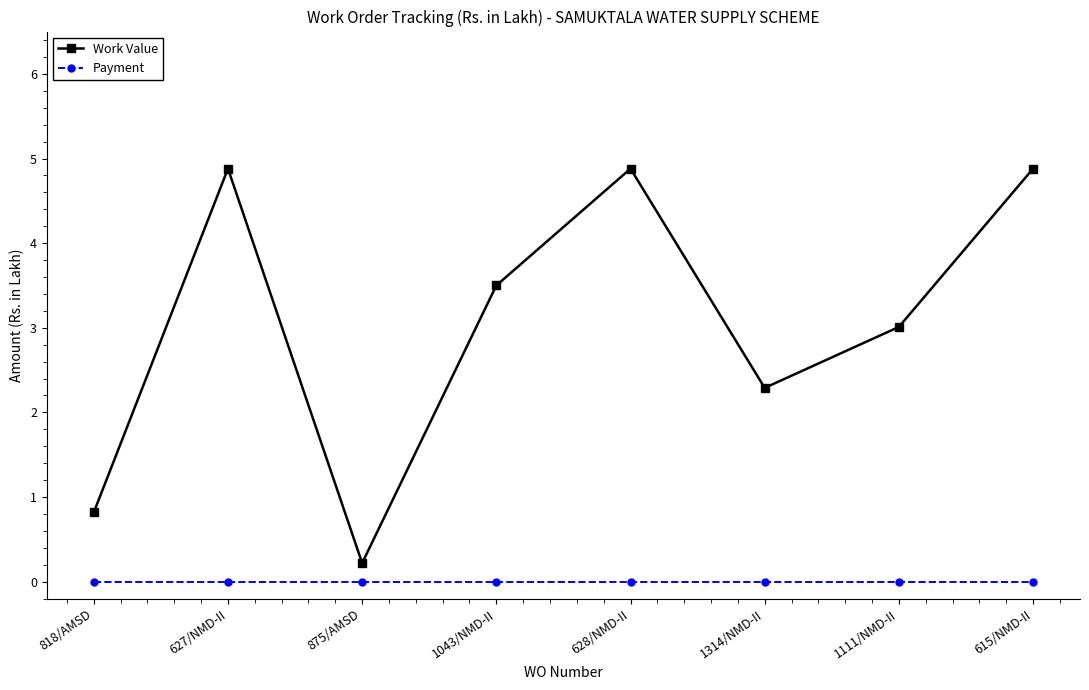

Is it true that Work Value equals 1.1 at 818/AMSD?

False